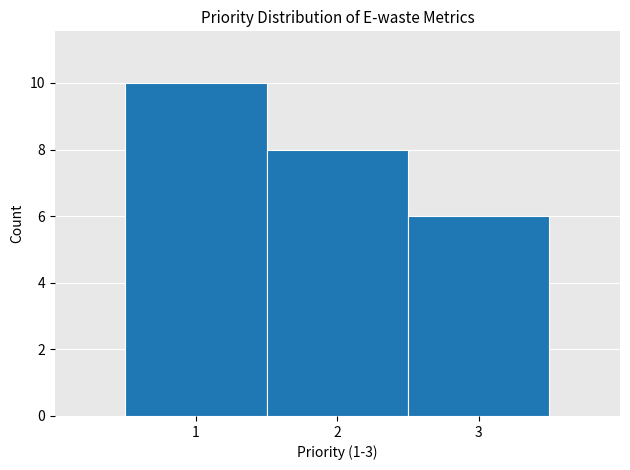

Over which range of the x-axis is the bar tallest?

0.5 to 1.5